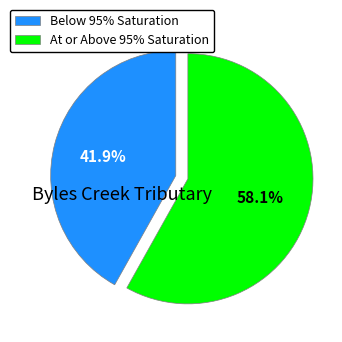

What percentage do Below 95% Saturation and At or Above 95% Saturation together represent?

100.0%